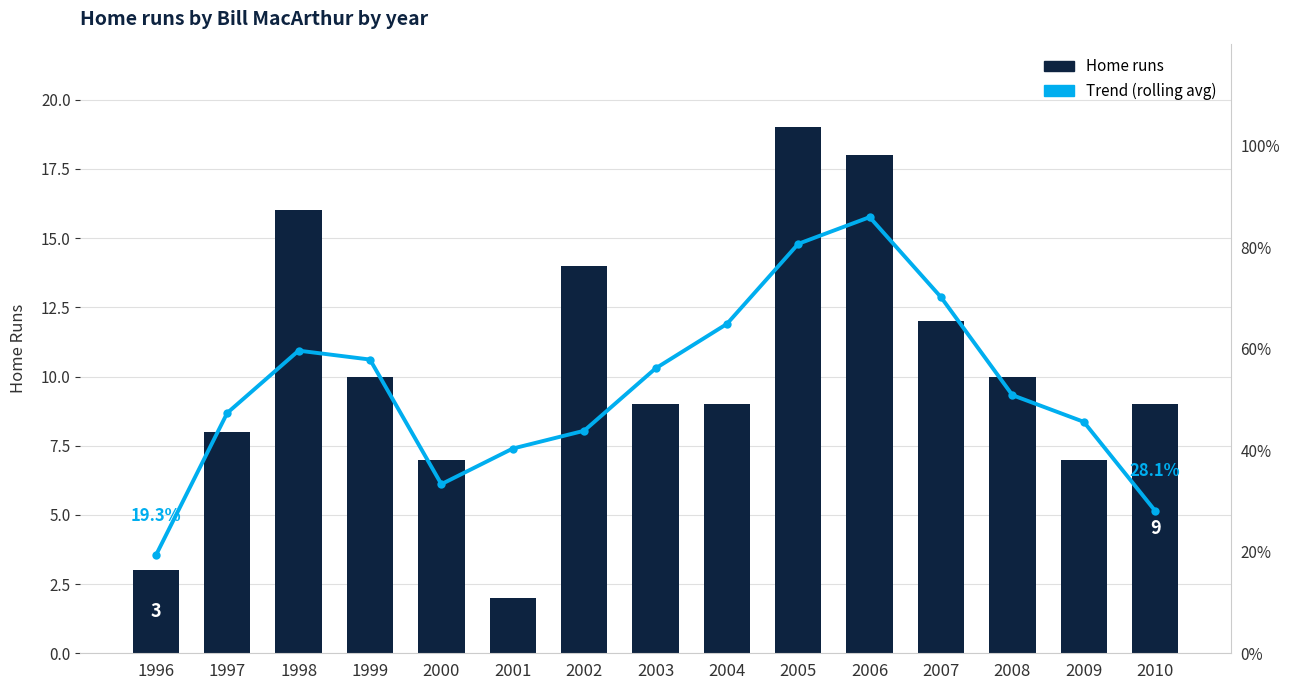

What are all the series names shown in the legend?

Home runs, Trend (rolling avg)